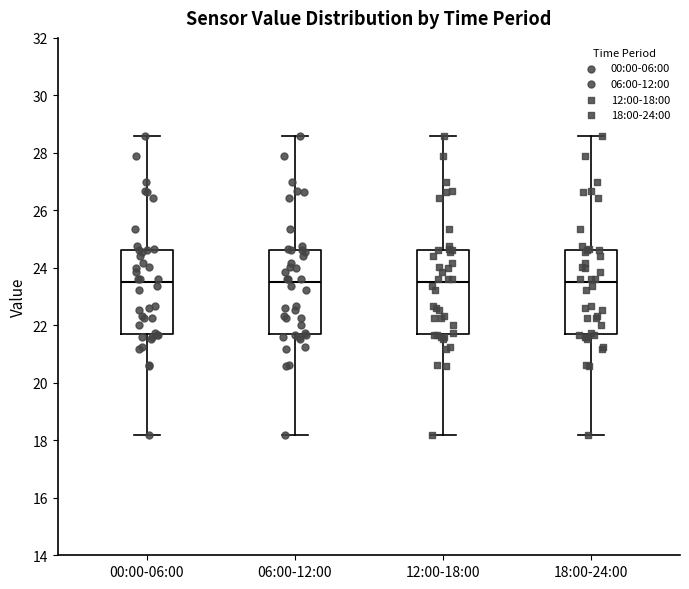

Where does the median line of the box for 12:00-18:00 sit on the y-axis? The values are not printed on the chart, so give them approximately, as read against the axis.

23.4